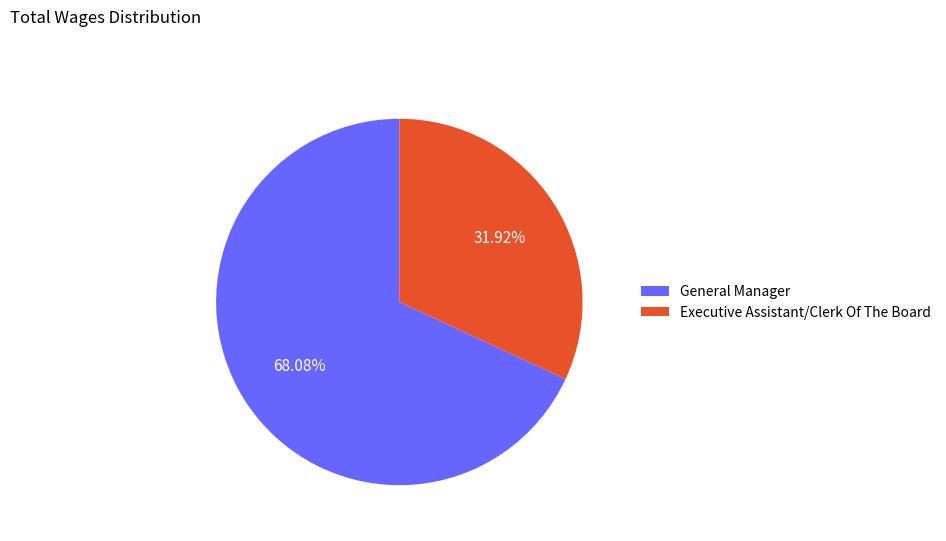

To the nearest percent, what is the average slice percentage?

50%